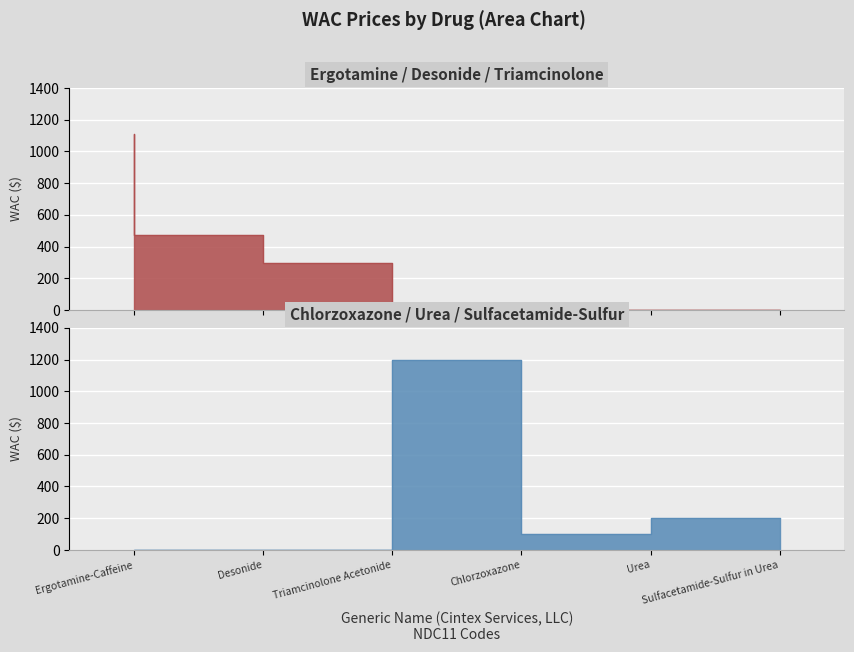

How many data points does each series have?

6